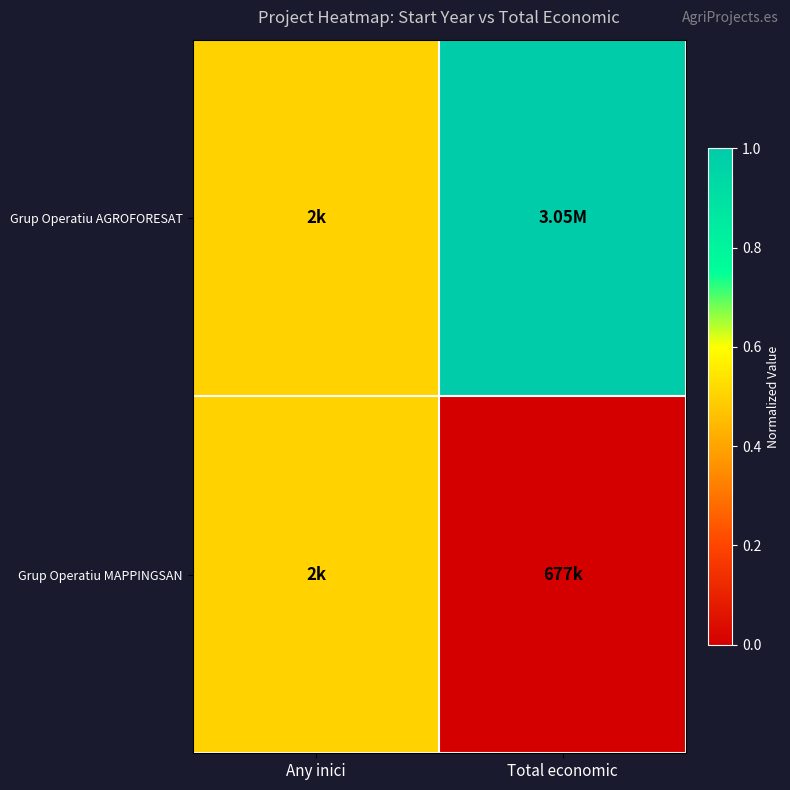

Rank the series by their average value, from highest to lowest.

Grup Operatiu AGROFORESAT, Grup Operatiu MAPPINGSAN